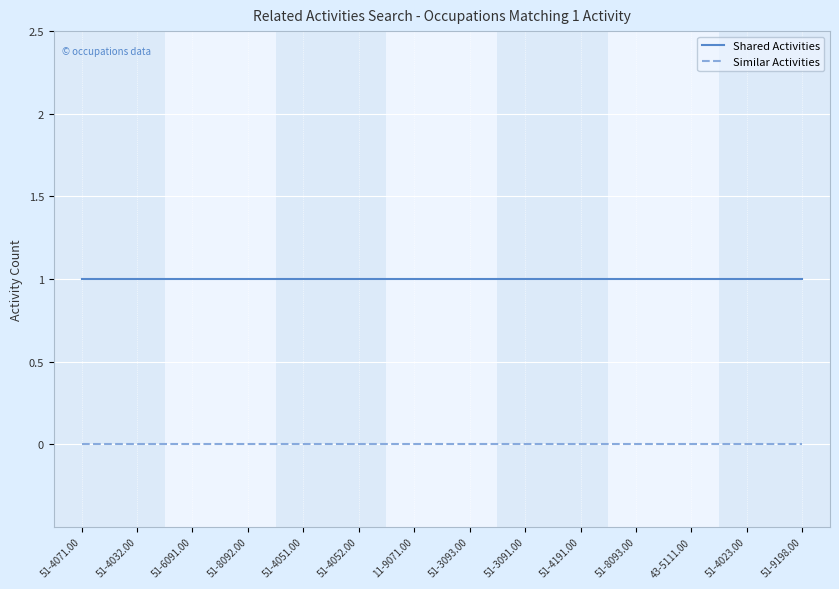

What is the sum of the Shared Activities values at 11-9071.00 and 51-6091.00?

2